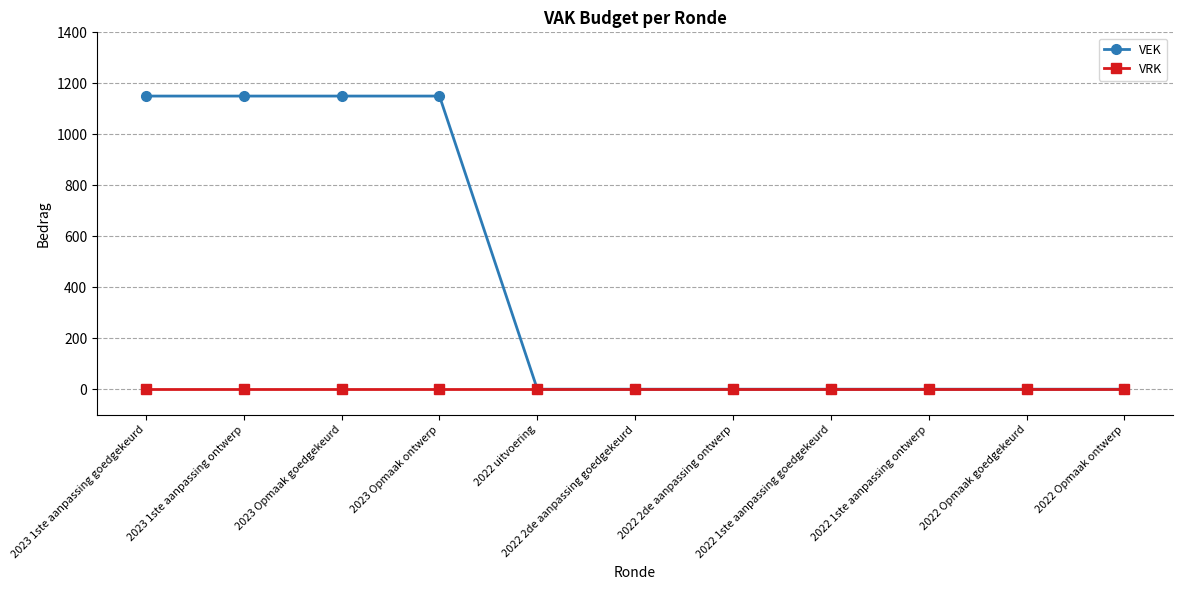

Is it true that VEK equals 0 at 2022 1ste aanpassing goedgekeurd?

True